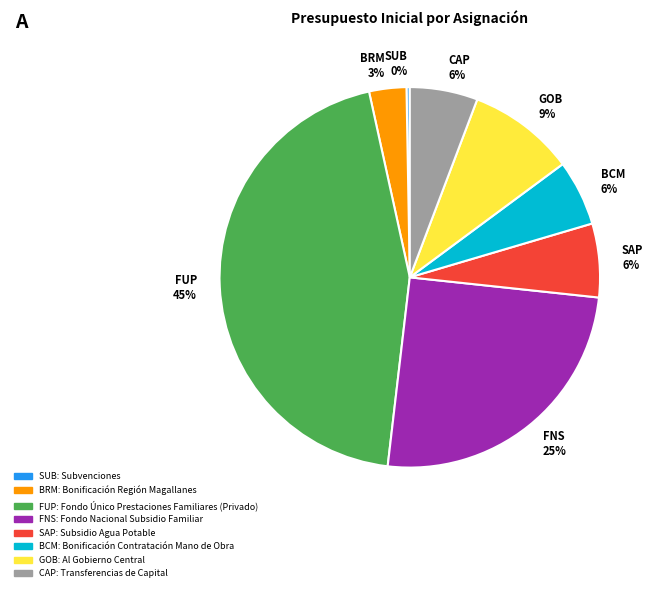

What is the largest slice in the pie chart?

FUP 45%